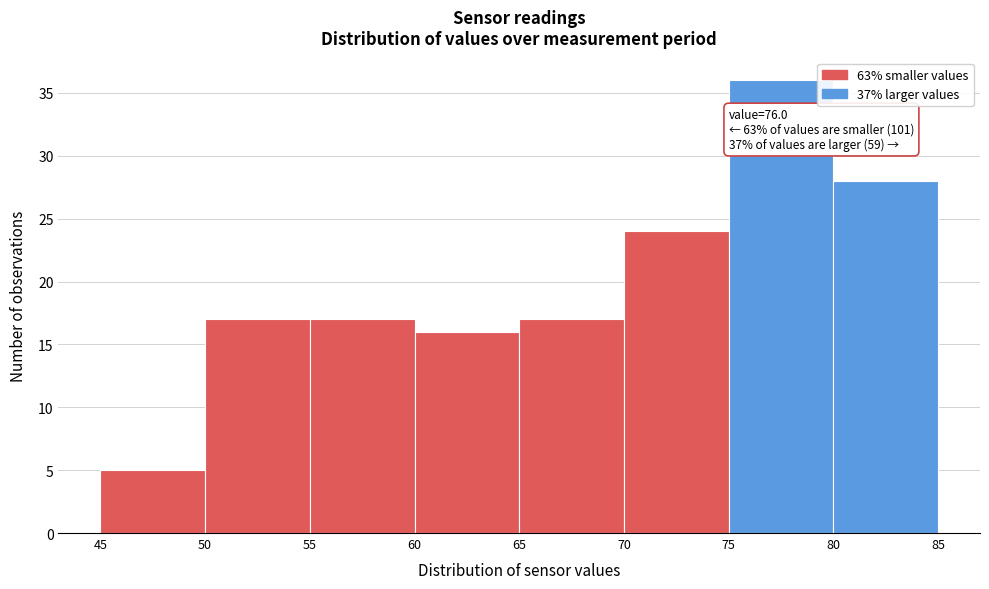

Which range on the x-axis has the tallest bar?

75 to 80